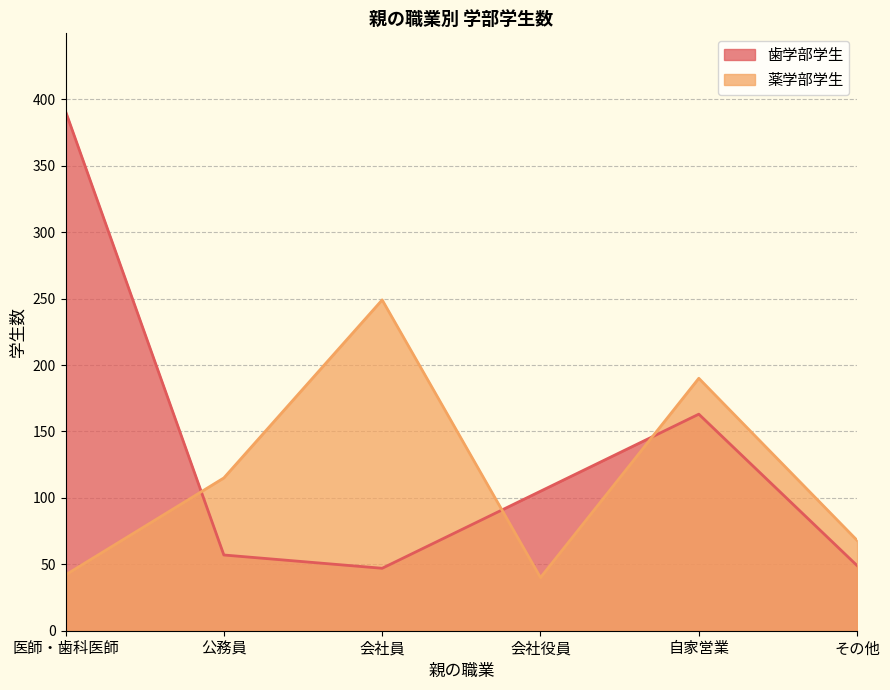

Where is the first local maximum for 薬学部学生?

会社員